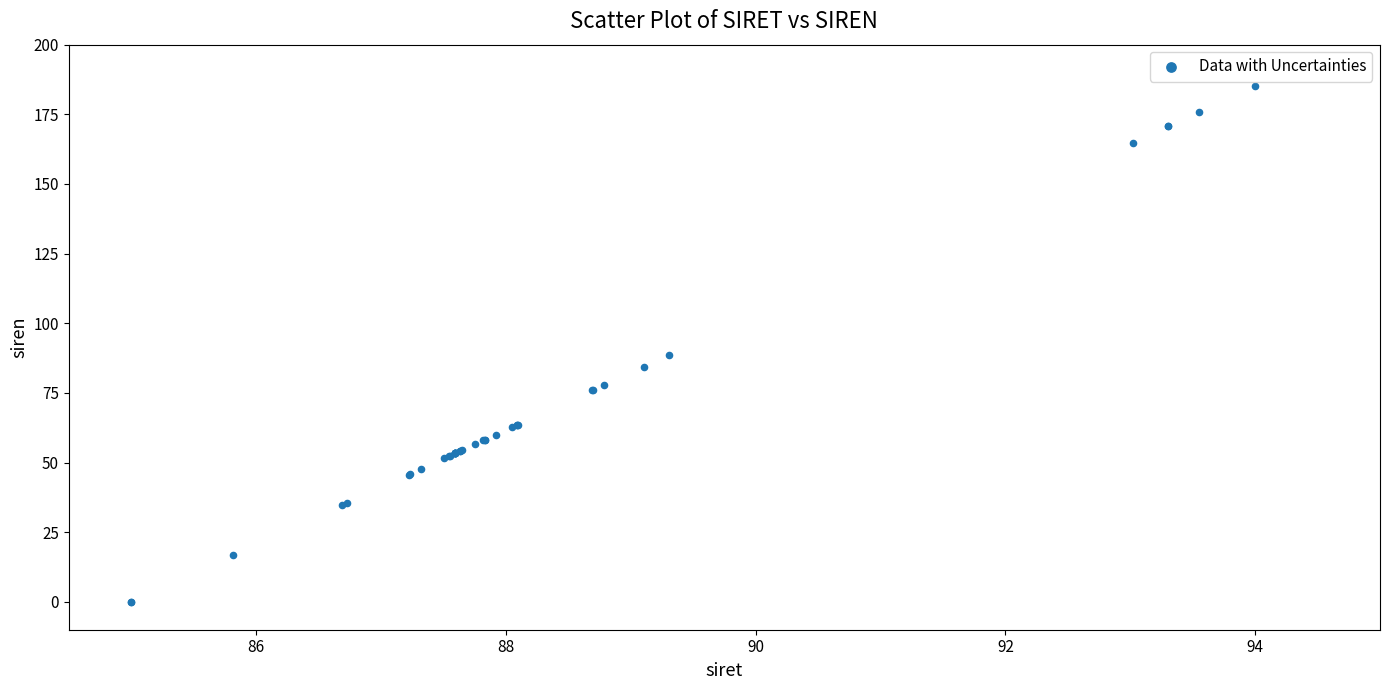

What Y value in the scatter plot is closest to 92?

88.5